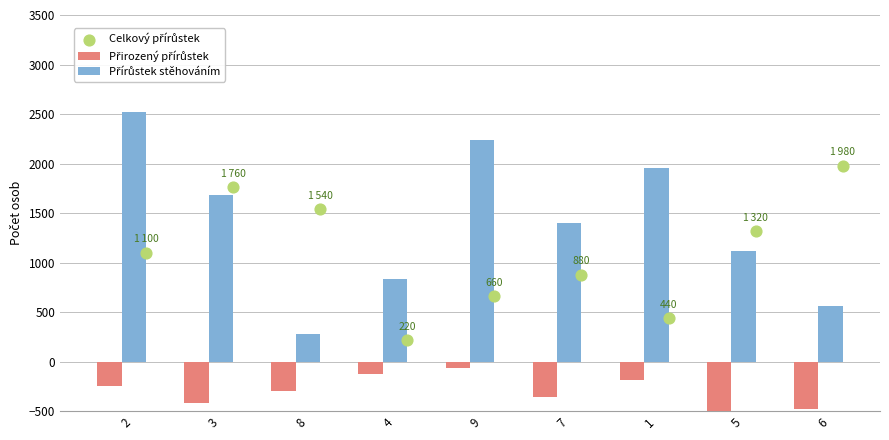

Which series has the largest Y range (max minus min)?

Přírůstek stěhováním